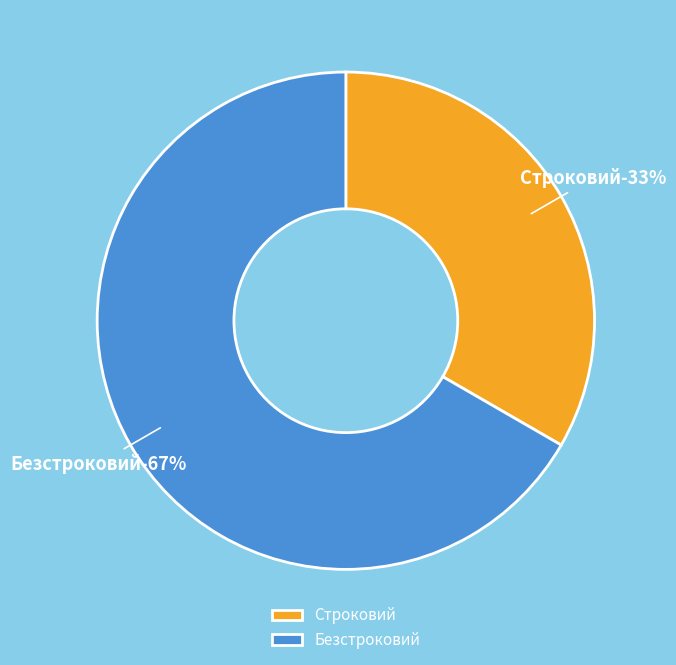

To the nearest percent, what percentage of the pie is Строковий?

33%